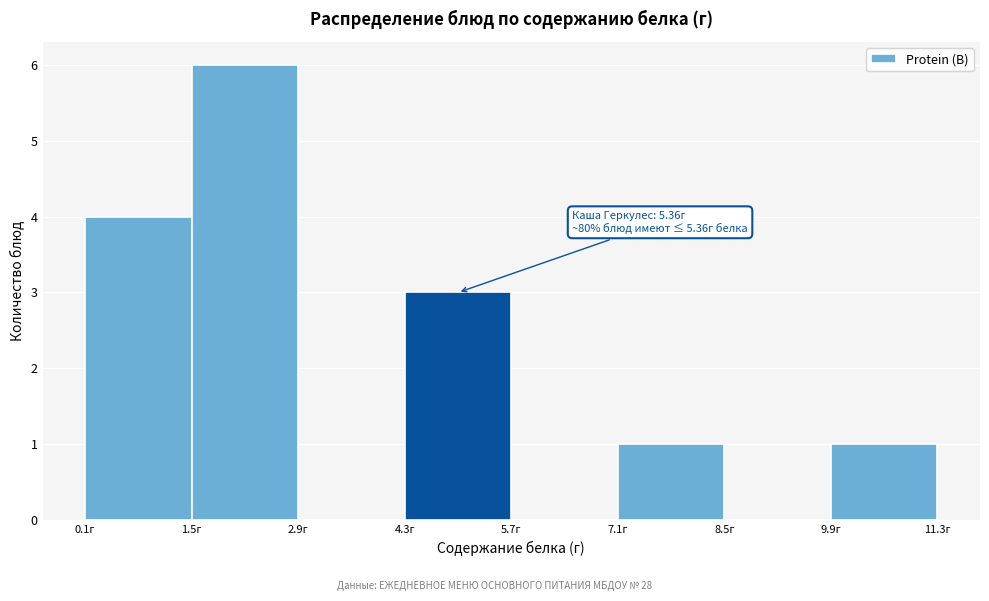

Which range on the x-axis has the tallest bar?

1.4 to 2.8